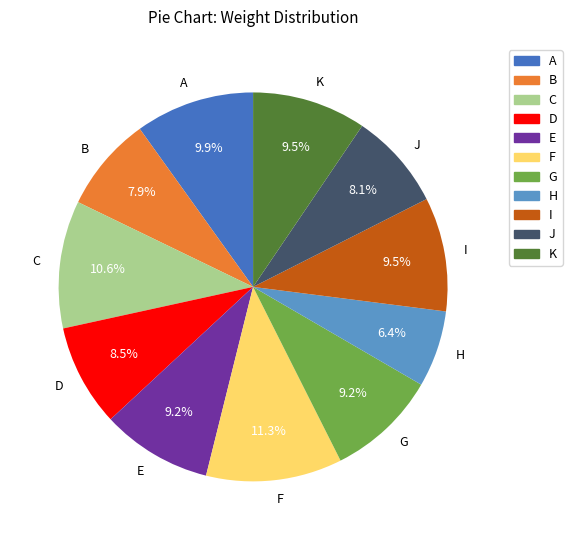

To the nearest percent, what is the difference between the D and K slice percentages?

1%